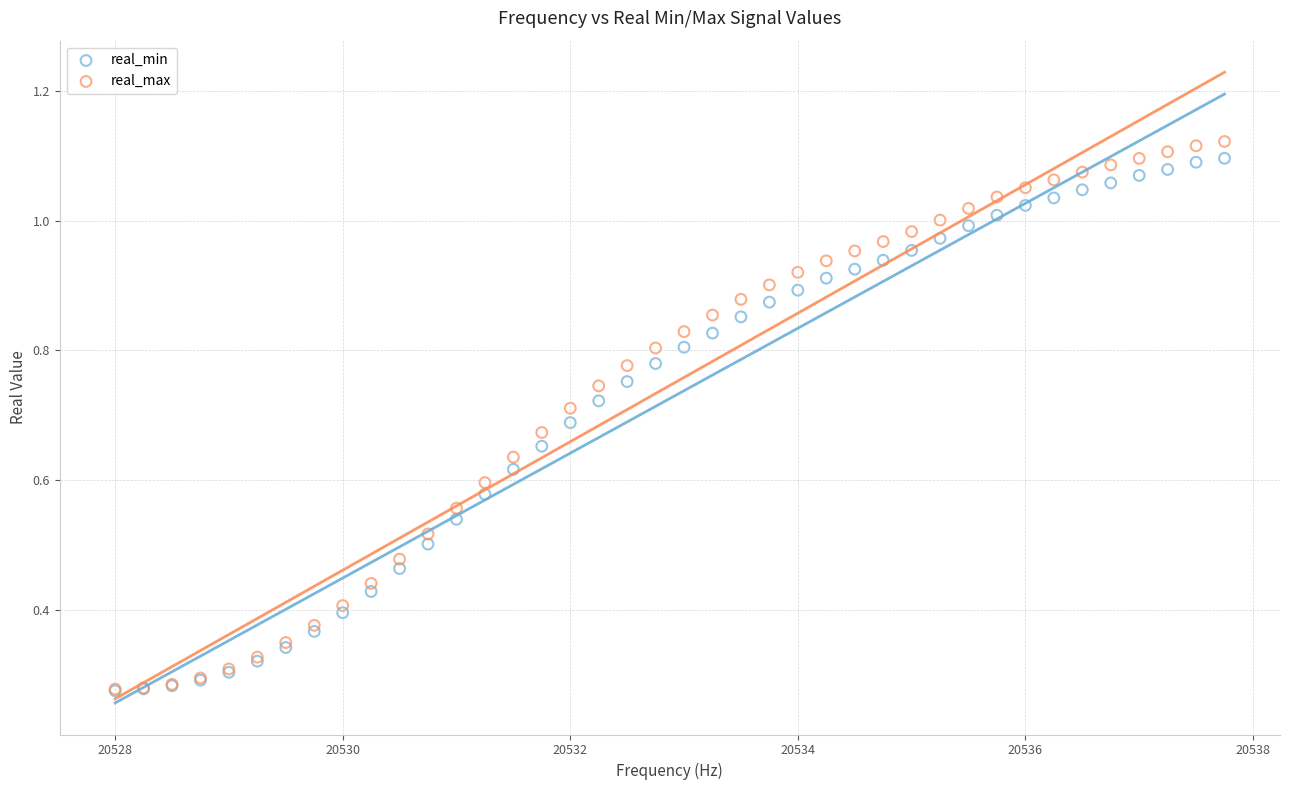

What are all the series names shown in the legend?

real_min, real_max